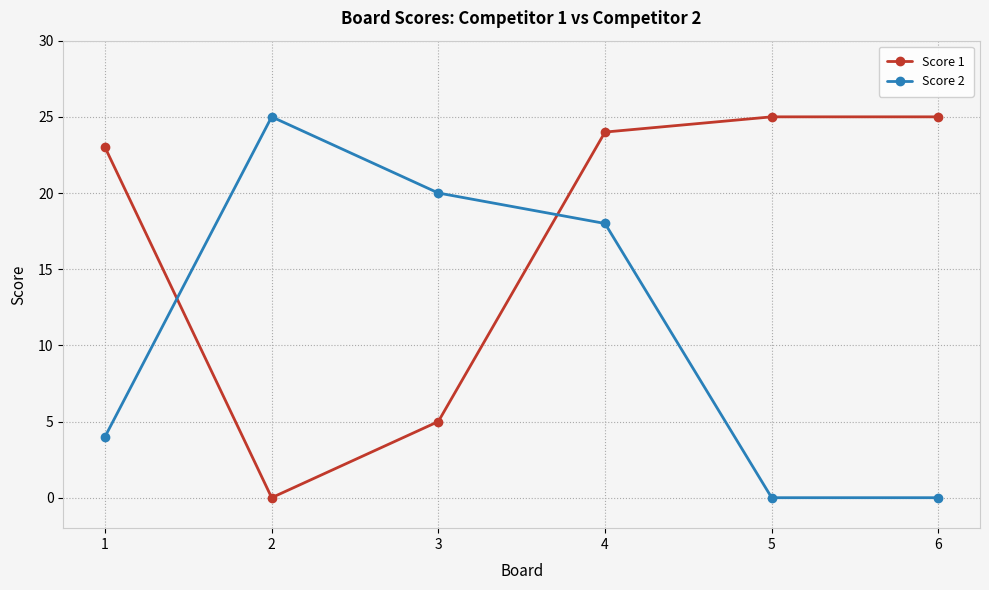

Which series changed the most between 1 and 3?

Score 1